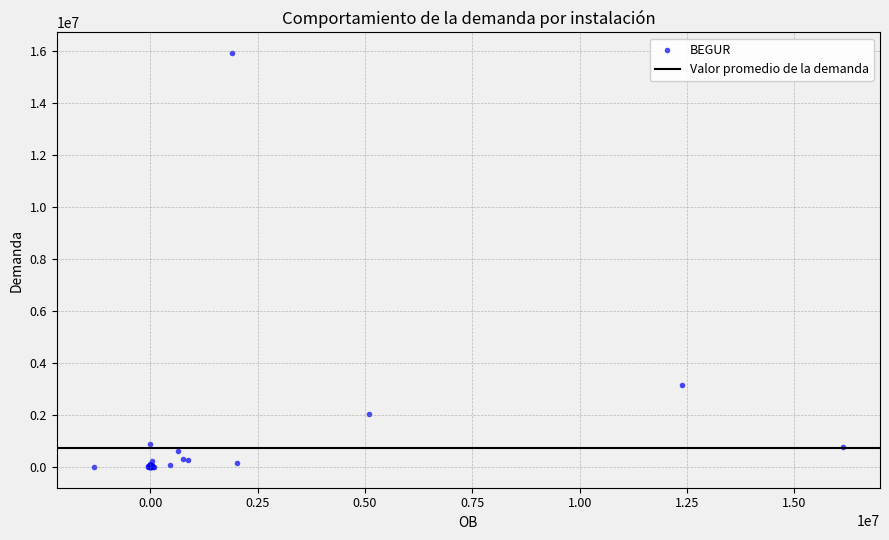

What Y value in the scatter plot is closest to 7967765?

3140638.4